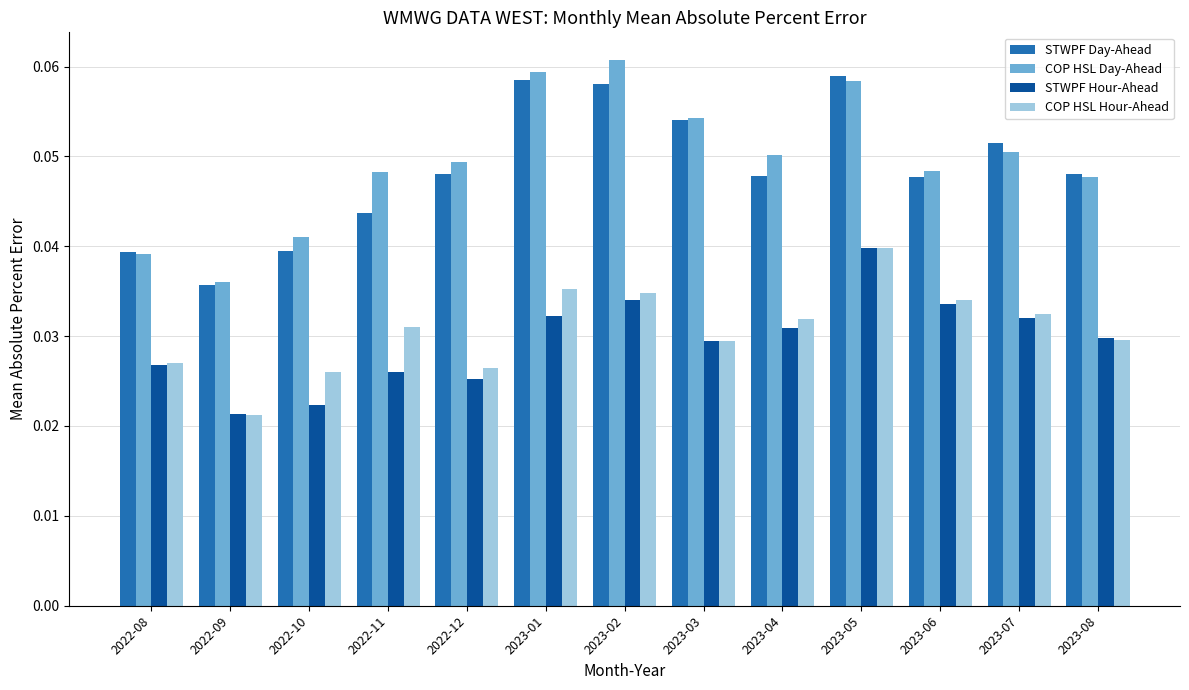

What position from the left is 2023-05?

10